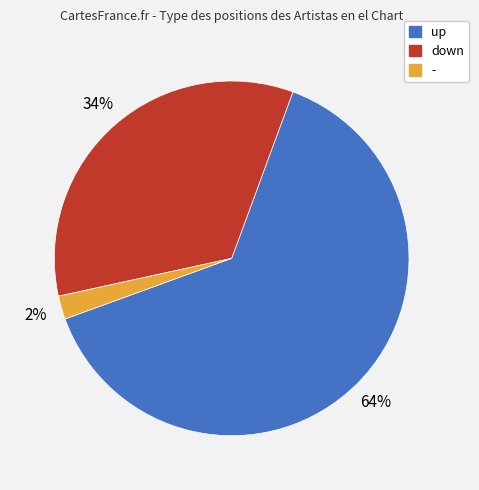

Combined, do down and up account for over 50%?

Yes